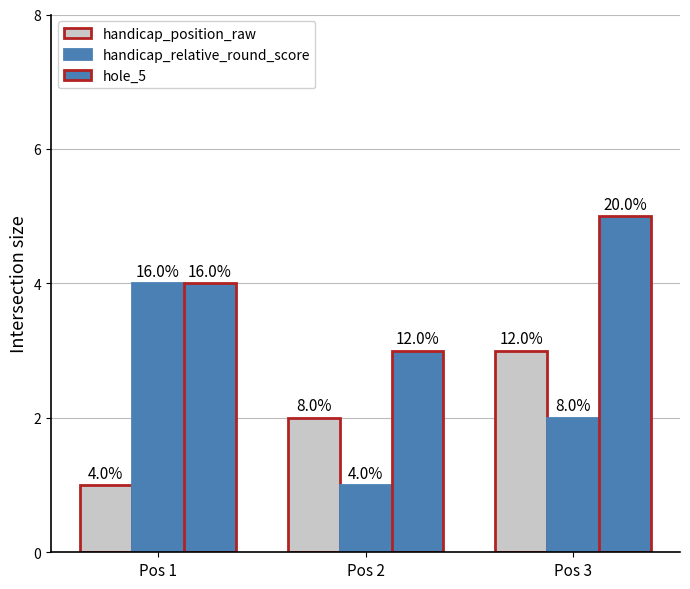

List the series in order of their peak value, highest first.

hole_5, handicap_relative_round_score, handicap_position_raw